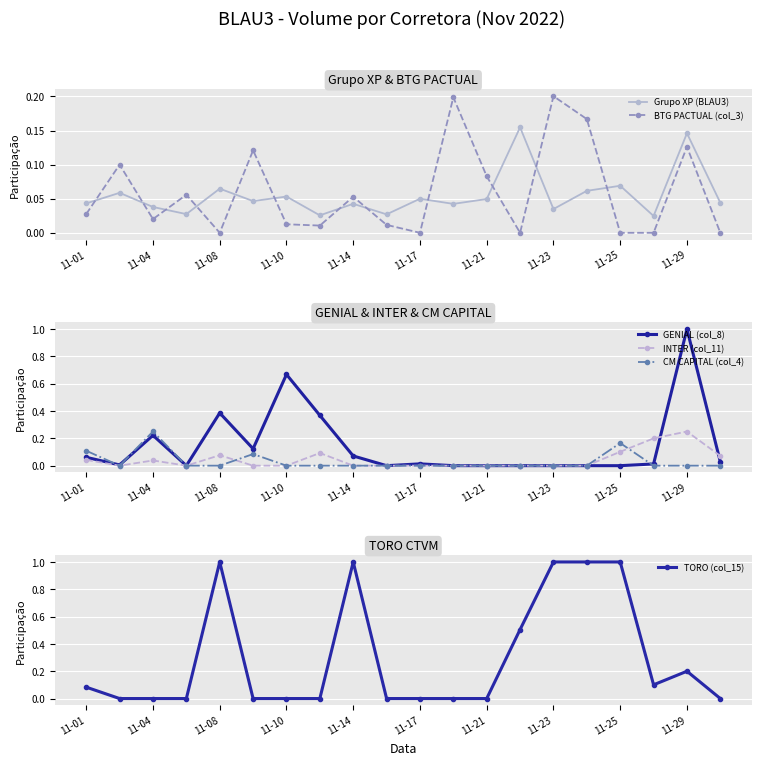

The TORO (col_15) series shows 0.0 at 11-21. True or false?

True